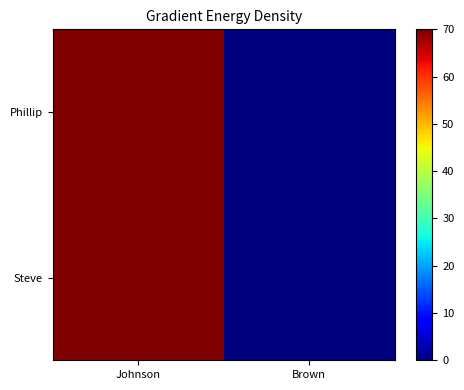

Which series changed the most between Johnson and Brown?

Phillip